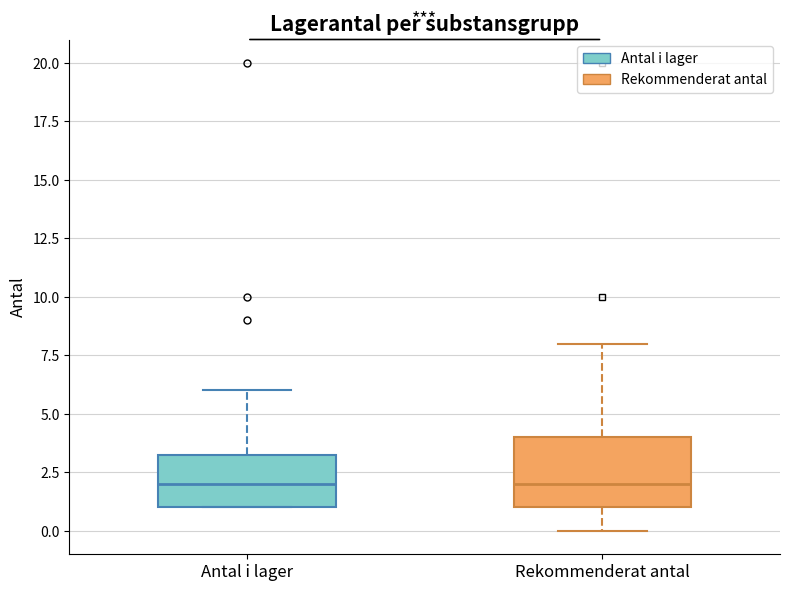

Reading left to right, read every box against the y-axis: the position of its median line, the range the box covers, and the ends of its whiskers. The values are not printed on the chart, so give them approximately, as read against the axis.

Antal i lager: median 2.0, box 1.0 to 3.5, whiskers 1.0 to 6.0
Rekommenderat antal: median 2.0, box 1.0 to 4.0, whiskers 0.0 to 8.0